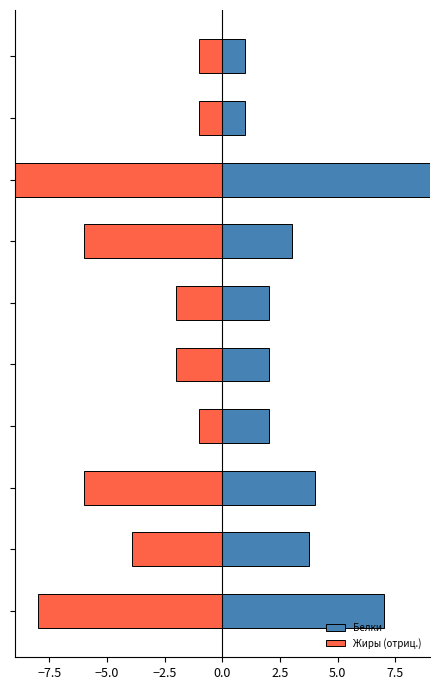

At which category is the sum across all series the highest?

7